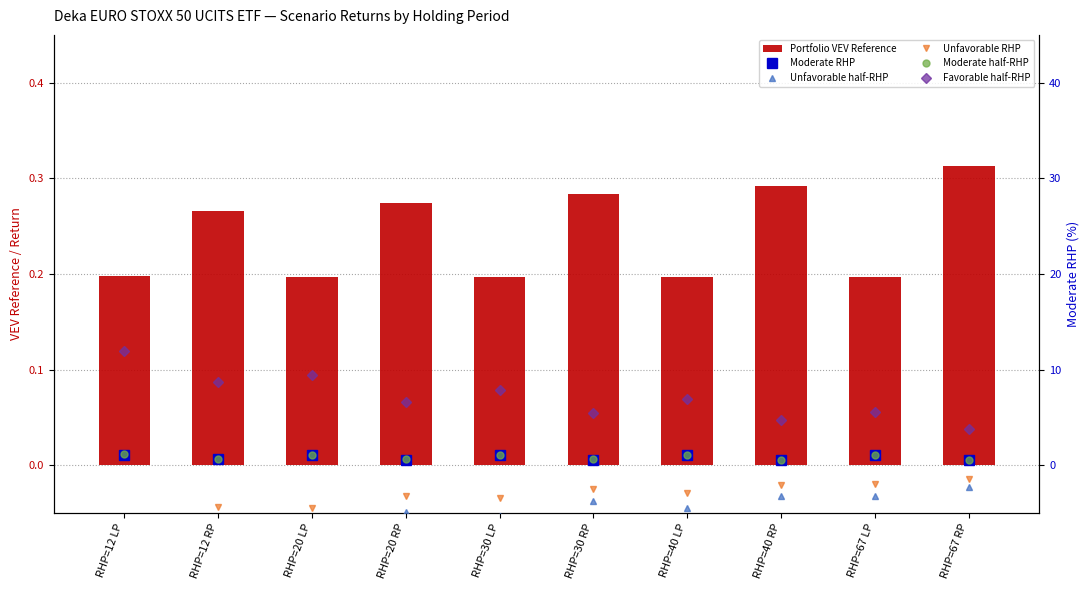

Rank the categories by Portfolio VEV Reference value from highest to lowest.

RHP=67 RP, RHP=40 RP, RHP=30 RP, RHP=20 RP, RHP=12 RP, RHP=12 LP, RHP=20 LP, RHP=30 LP, RHP=40 LP, RHP=67 LP